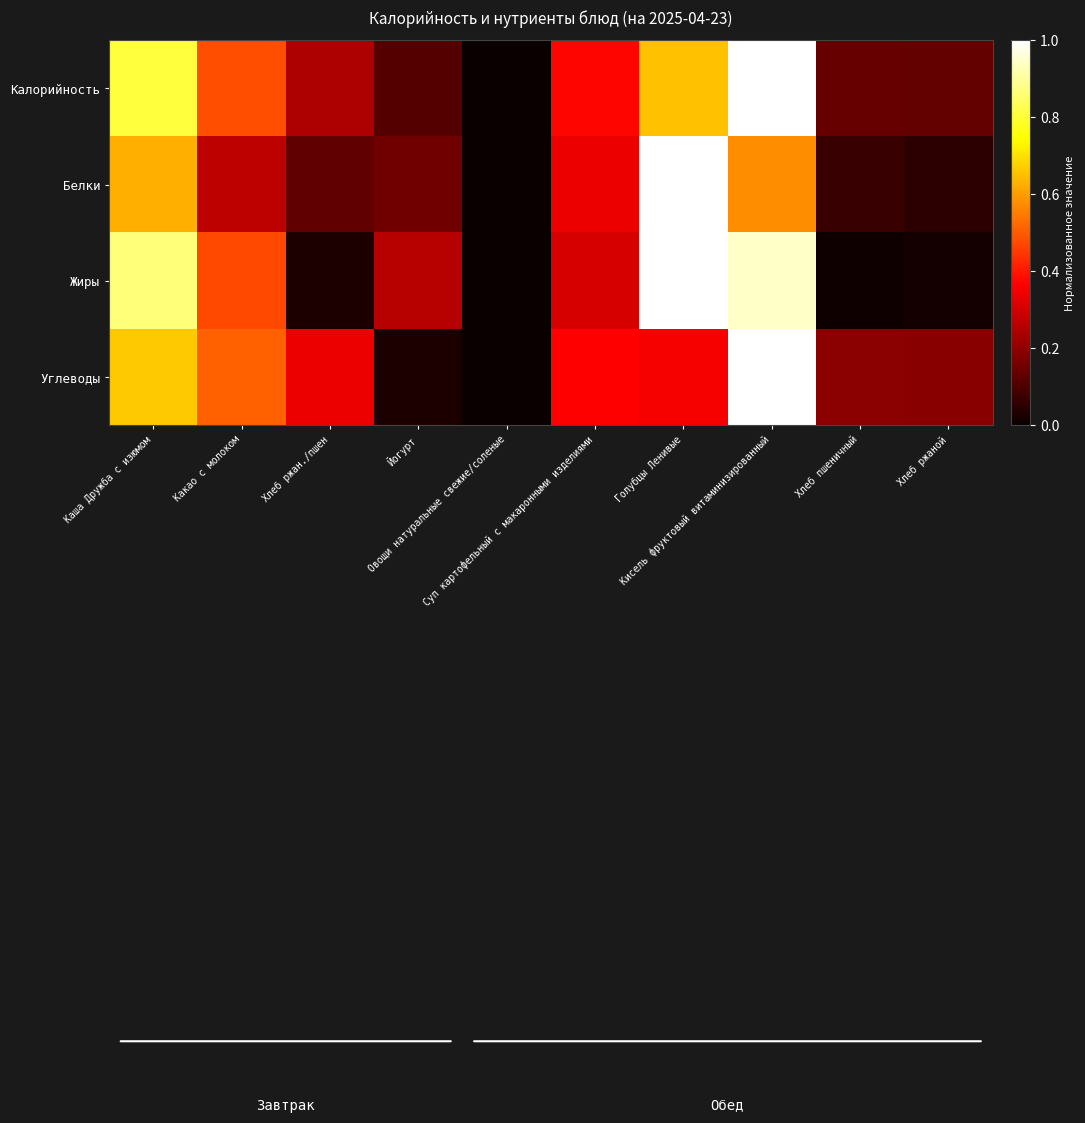

Reading left to right, transcribe all the data shown in this chart.

Калорийность: Каша Дружба с изюмом=0.8	Какао с молоком=0.5	Хлеб ржан./пшен=0.2	Йогурт=0.1	Овощи натуральные свежие/соленые=0.0	Суп картофельный с макаронными изделиями=0.4	Голубцы Ленивые=0.7	Кисель фруктовый витаминизированный=1.0	Хлеб пшеничный=0.1	Хлеб ржаной=0.1
Белки: Каша Дружба с изюмом=0.6	Какао с молоком=0.3	Хлеб ржан./пшен=0.1	Йогурт=0.2	Овощи натуральные свежие/соленые=0.0	Суп картофельный с макаронными изделиями=0.3	Голубцы Ленивые=1.0	Кисель фруктовый витаминизированный=0.6	Хлеб пшеничный=0.1	Хлеб ржаной=0.1
Жиры: Каша Дружба с изюмом=0.9	Какао с молоком=0.5	Хлеб ржан./пшен=0.0	Йогурт=0.3	Овощи натуральные свежие/соленые=0.0	Суп картофельный с макаронными изделиями=0.3	Голубцы Ленивые=1.0	Кисель фруктовый витаминизированный=0.9	Хлеб пшеничный=0.0	Хлеб ржаной=0.0
Углеводы: Каша Дружба с изюмом=0.7	Какао с молоком=0.5	Хлеб ржан./пшен=0.3	Йогурт=0.0	Овощи натуральные свежие/соленые=0.0	Суп картофельный с макаронными изделиями=0.4	Голубцы Ленивые=0.4	Кисель фруктовый витаминизированный=1.0	Хлеб пшеничный=0.2	Хлеб ржаной=0.2